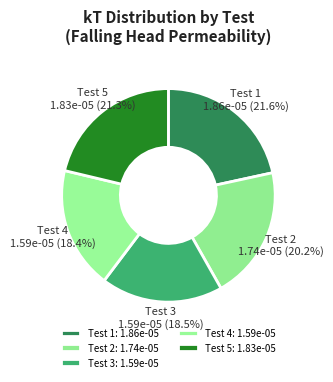

Does Test 5 represent more than half of the total?

No